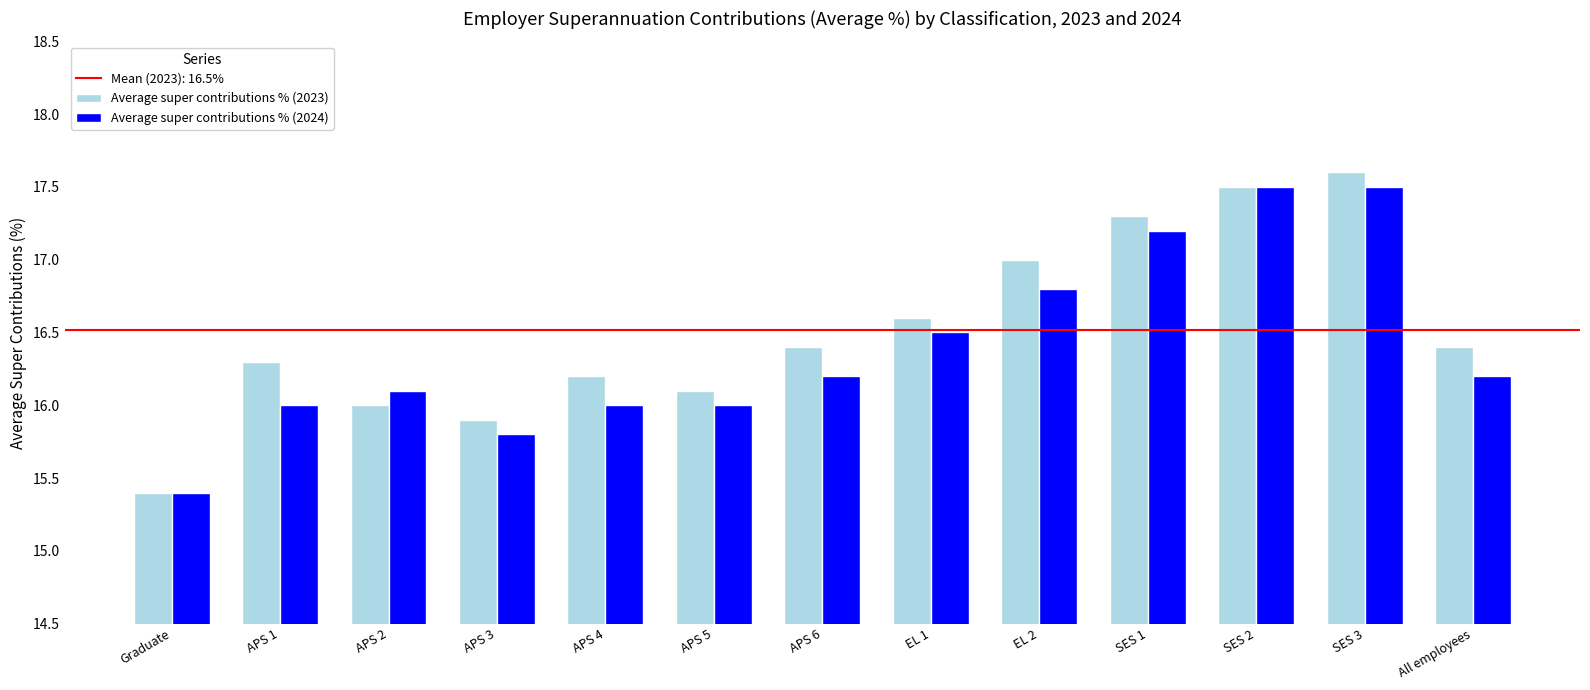

What is the difference between the Average super contributions % (2024) values at EL 1 and APS 3?

0.7